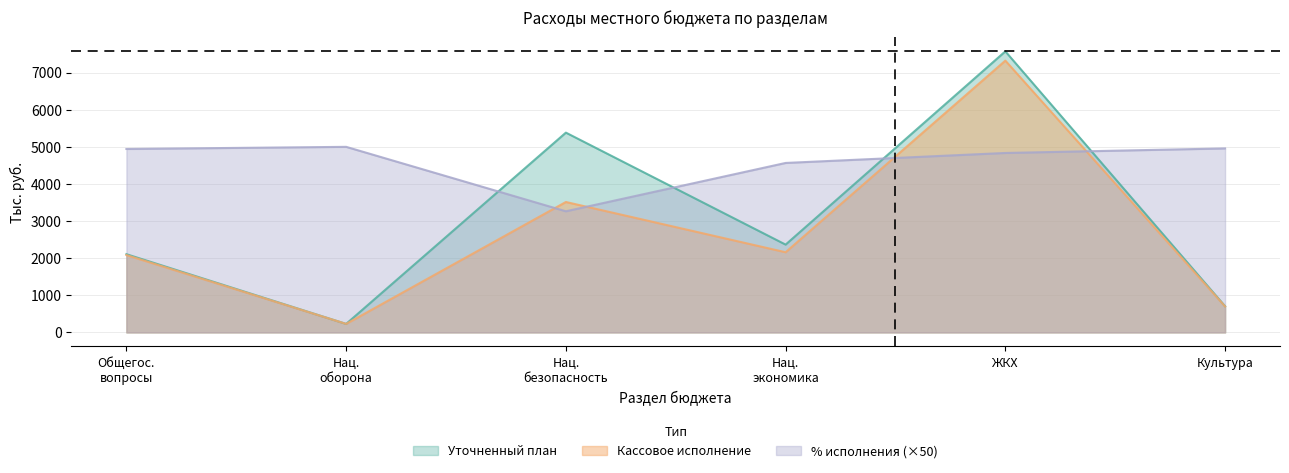

List the labels in order of Уточненный план value, smallest first.

Нац. оборона, Культура, Общегос. вопросы, Нац. экономика, Нац. безопасность, ЖКХ